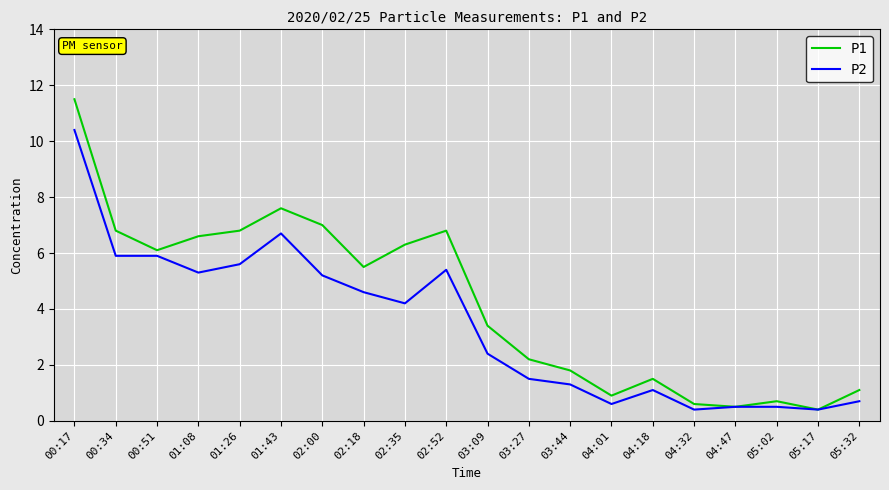

How many lines are shown in the chart?

2